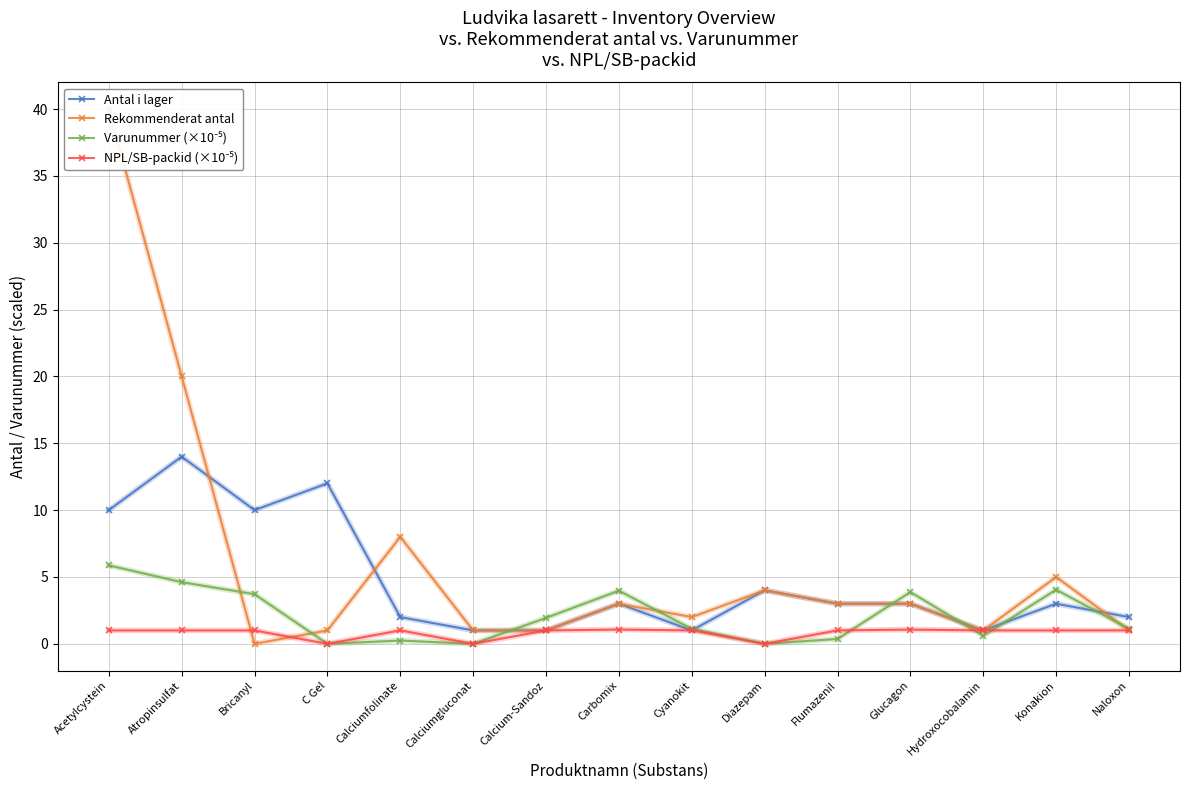

Which series has the largest total across all categories?

Rekommenderat antal